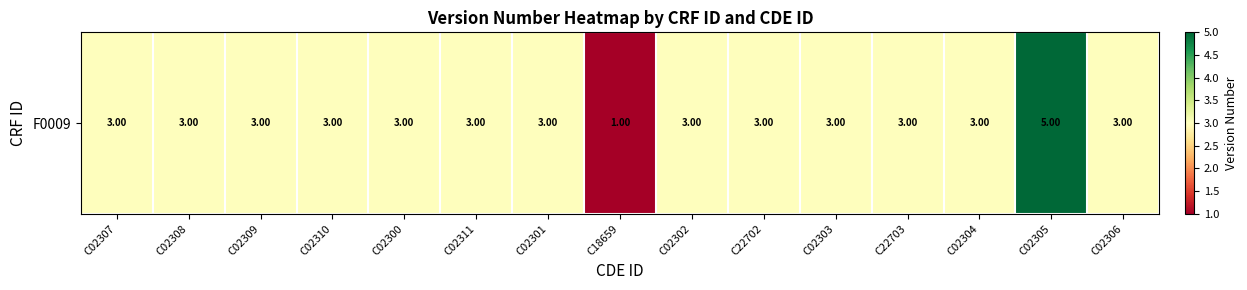

True or false: the data shows 3 at C02308.

True